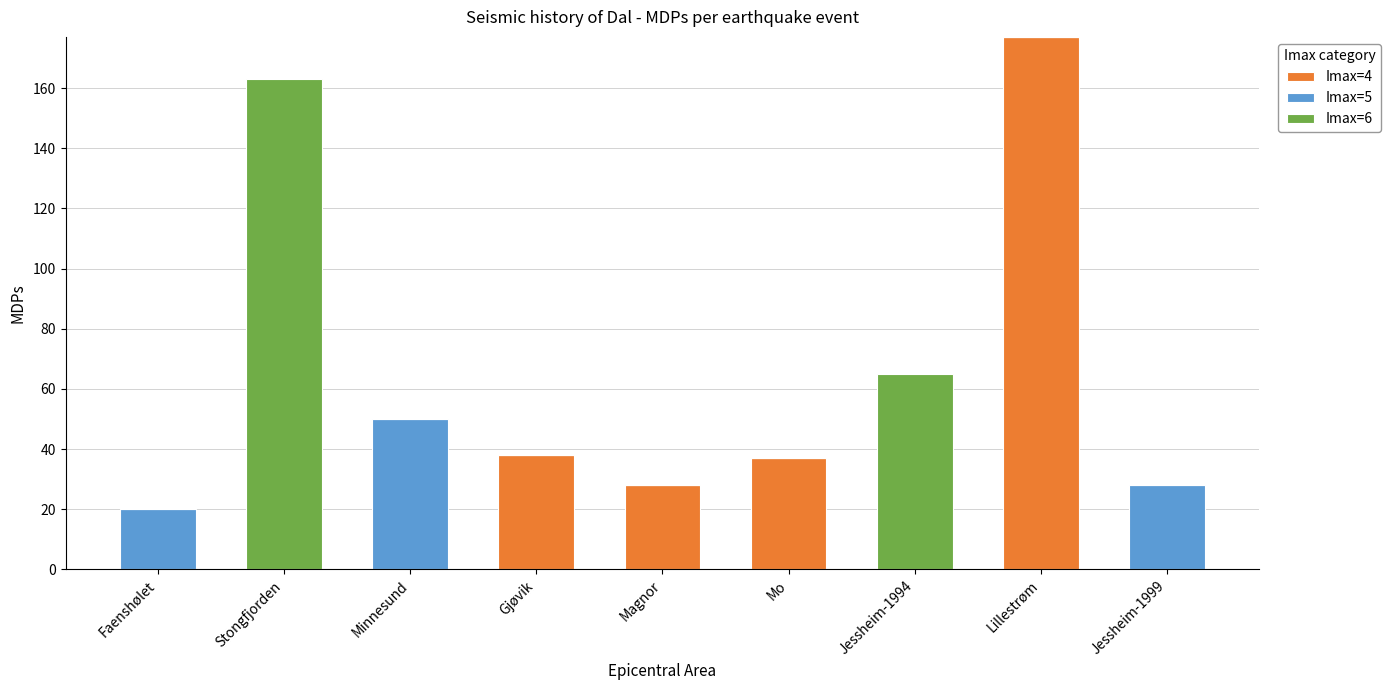

The Imax=4 series shows -61 at Faenshølet. True or false?

False